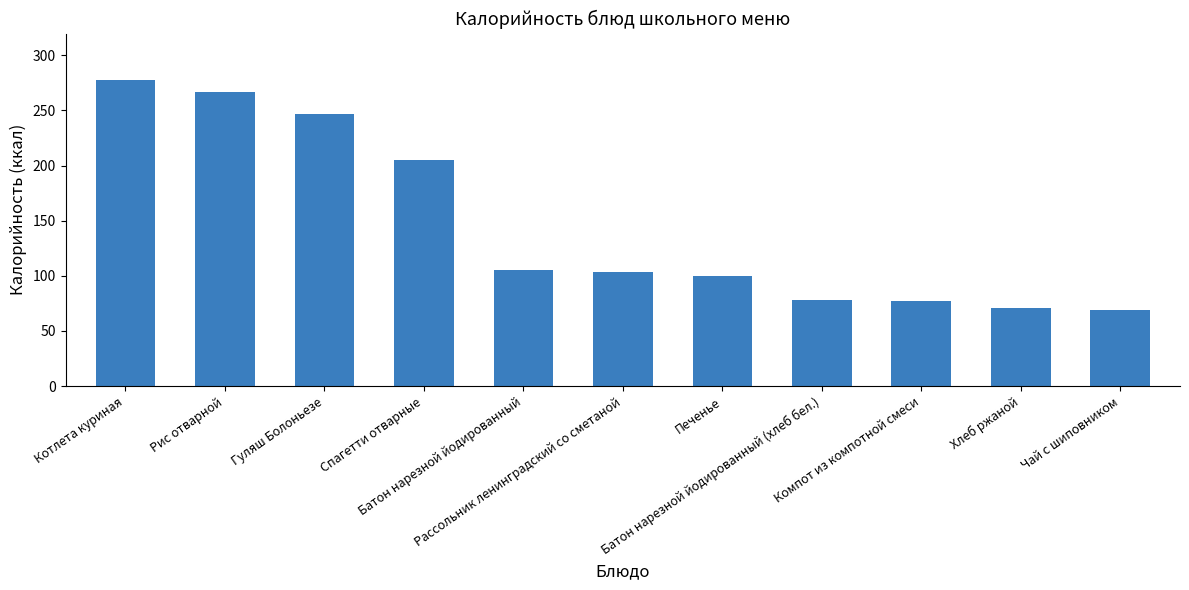

What is the minimum value shown in the chart?

69